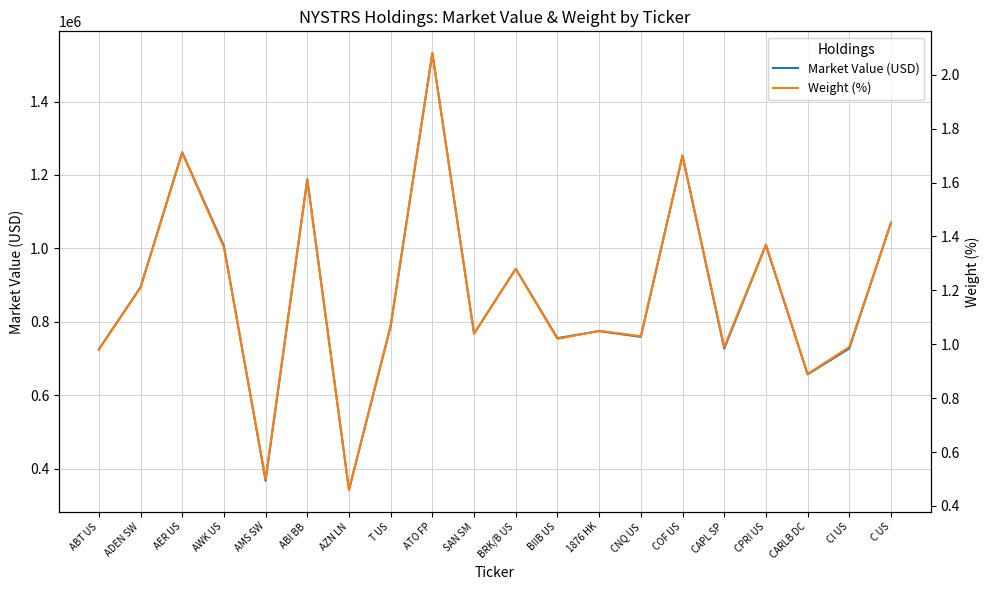

At which label does Market Value (USD) first exceed 788038?

ADEN SW